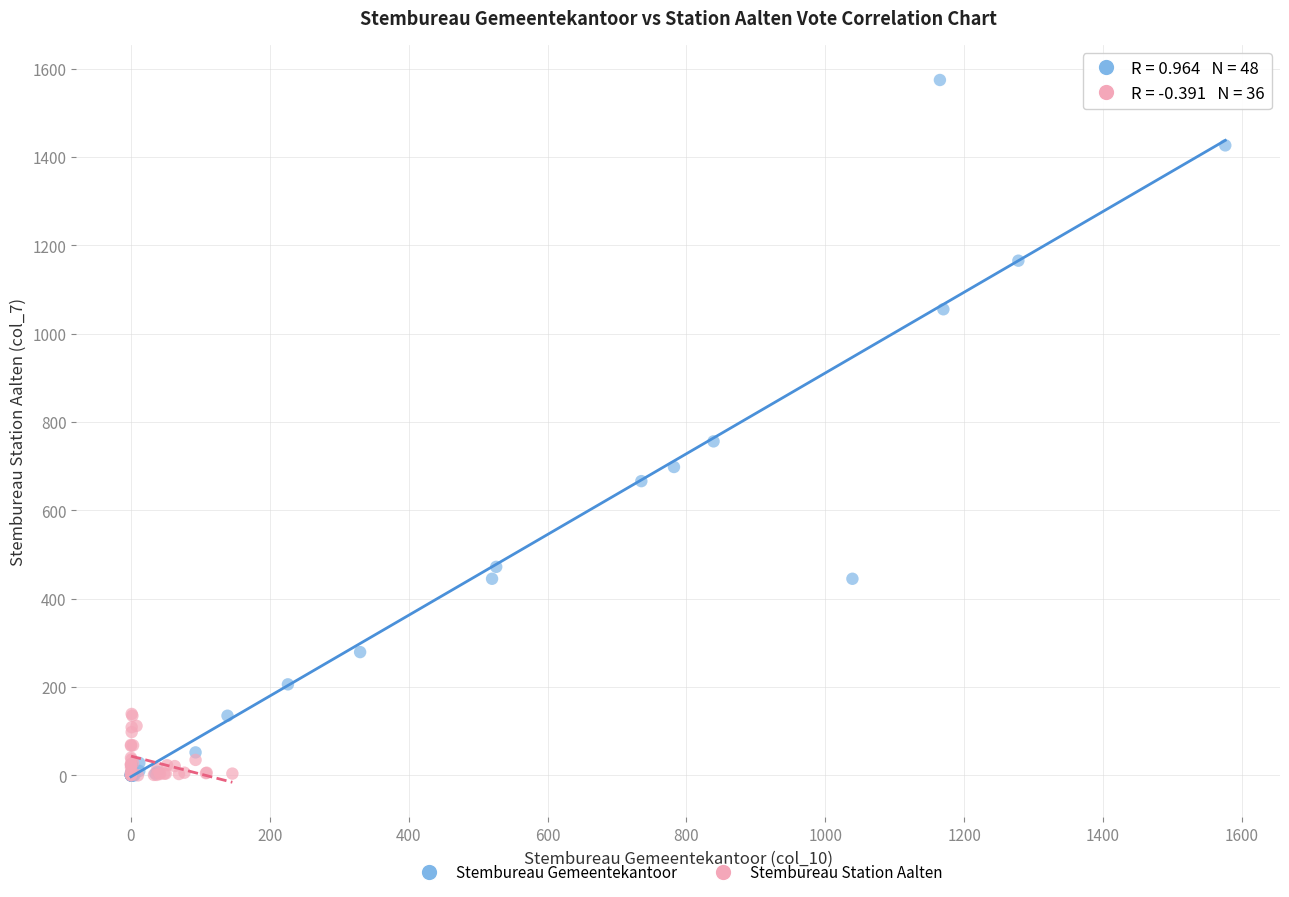

What are all the series names shown in the legend?

Stembureau Gemeentekantoor, Stembureau Station Aalten